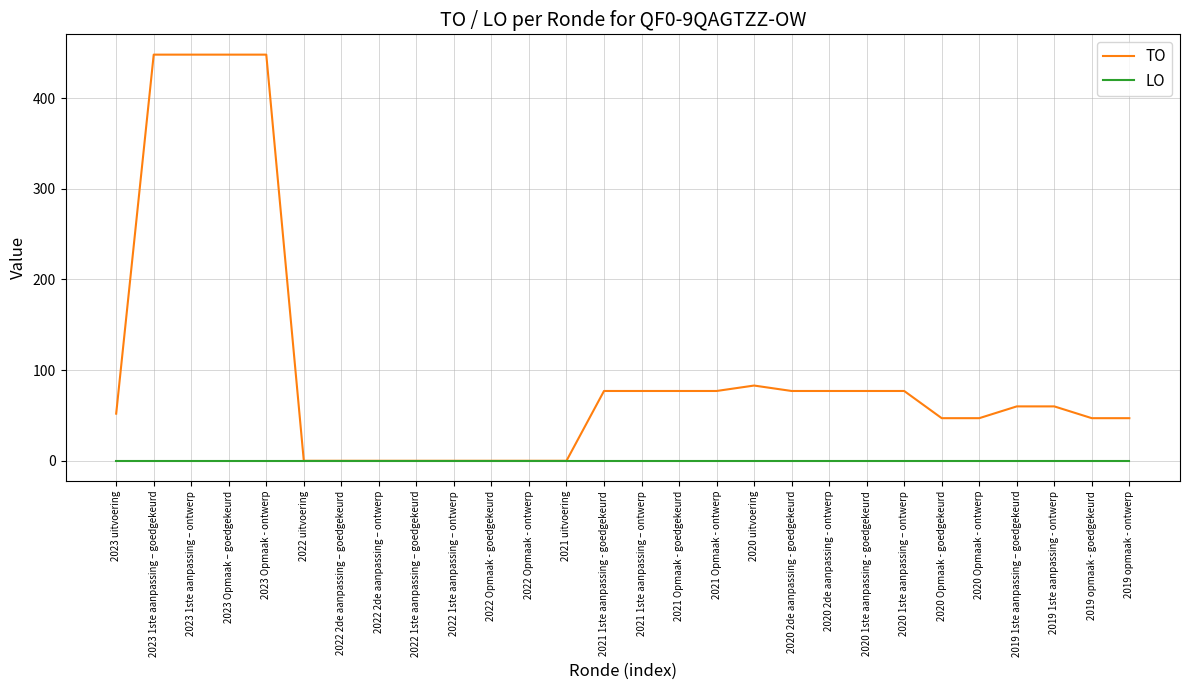

Is the value of LO at 2020 1ste aanpassing - goedgekeurd greater than the value of TO at 2019 1ste aanpassing - ontwerp?

No